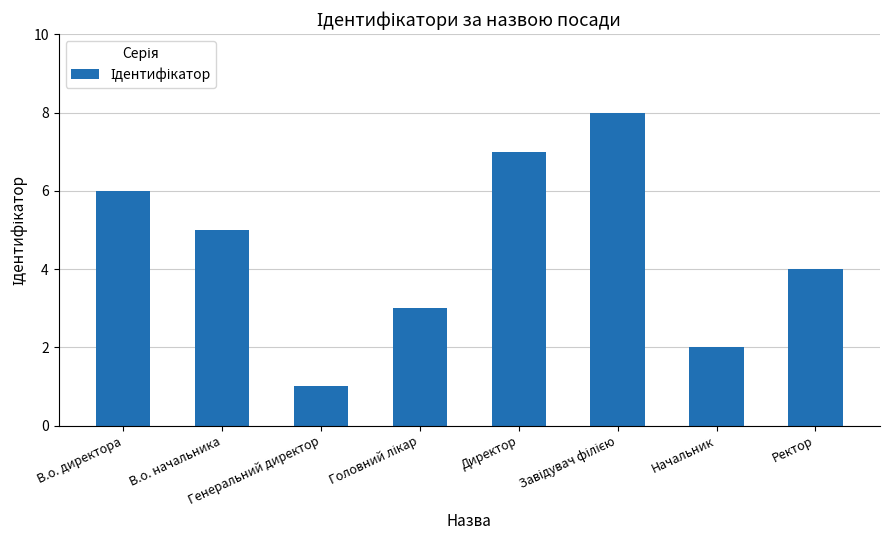

Where is the data nearest to the value 4?

Ректор